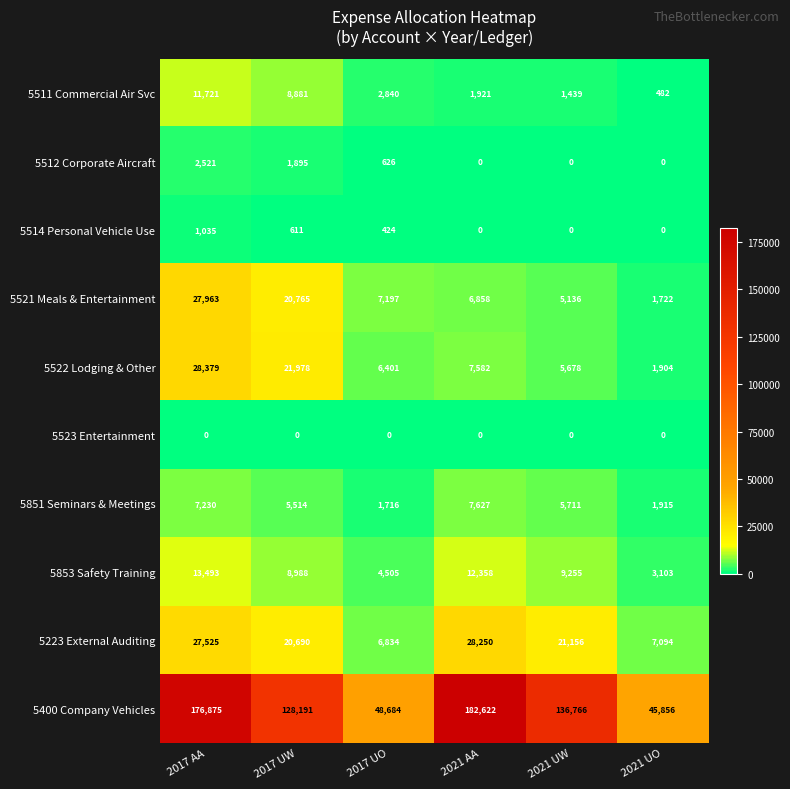

What is the difference between the highest and lowest values at 2021 UO?

45856